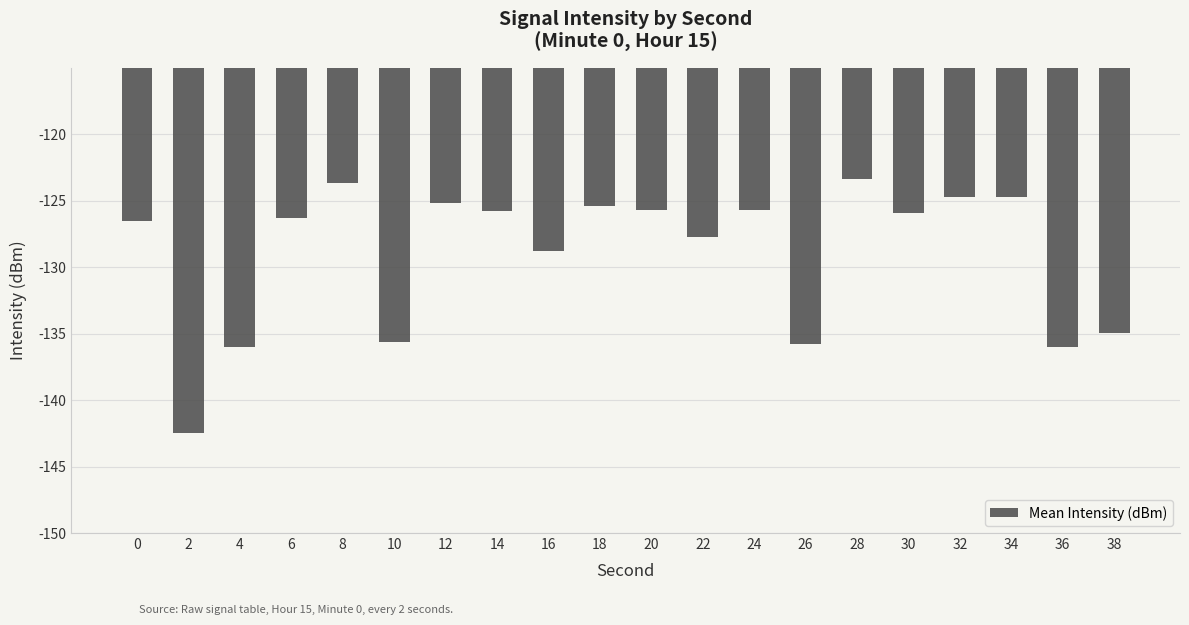

The chart shows a value of -124.7 at 34. True or false?

True